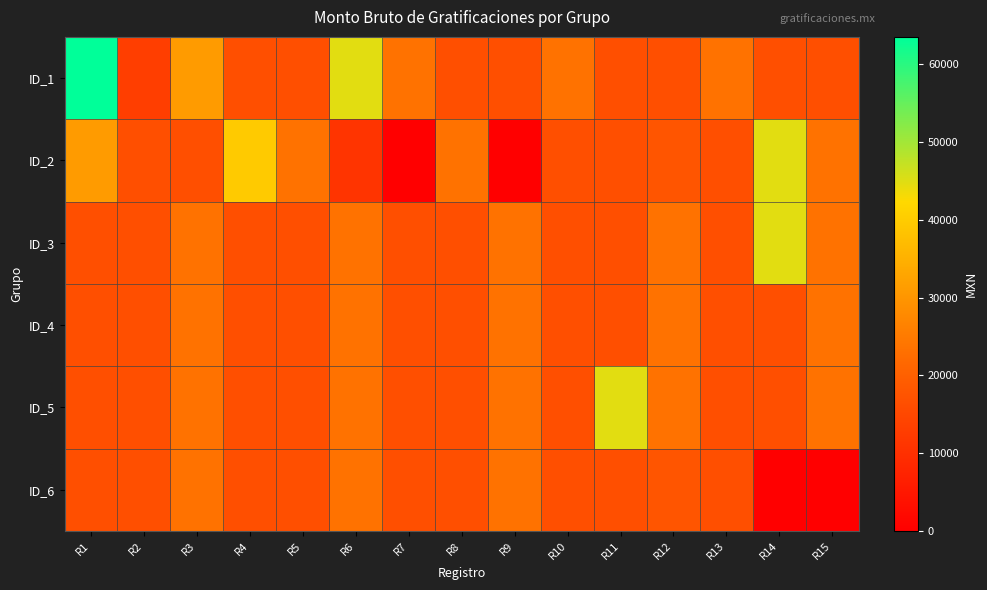

Reading left to right, what are all the values shown in this chart?

ID_1: R1=63551.3	R2=13018.7	R3=31050.7	R4=16448.0	R5=16448.0	R6=44792.7	R7=23498.7	R8=16448.0	R9=16448.0	R10=23498.7	R11=16448.0	R12=16448.0	R13=23498.7	R14=16448.0	R15=16448.0
ID_2: R1=31050.7	R2=16448.0	R3=16448.0	R4=39791.3	R5=23498.7	R6=11040.4	R7=0.0	R8=23498.7	R9=0.0	R10=16448.0	R11=16448.0	R12=17626.3	R13=16448.0	R14=44792.7	R15=23498.7
ID_3: R1=16448.0	R2=16448.0	R3=23498.7	R4=16448.0	R5=16448.0	R6=23498.7	R7=16448.0	R8=16448.0	R9=23498.7	R10=16448.0	R11=16448.0	R12=23498.7	R13=16448.0	R14=44792.7	R15=23498.7
ID_4: R1=16448.0	R2=16448.0	R3=23498.7	R4=16448.0	R5=16448.0	R6=23498.7	R7=16448.0	R8=16448.0	R9=23498.7	R10=16448.0	R11=16448.0	R12=23498.7	R13=16448.0	R14=16448.0	R15=23498.7
ID_5: R1=16448.0	R2=16448.0	R3=23498.7	R4=16448.0	R5=16448.0	R6=23498.7	R7=16448.0	R8=16448.0	R9=23498.7	R10=16448.0	R11=44792.7	R12=23498.7	R13=16448.0	R14=16448.0	R15=23498.7
ID_6: R1=16448.0	R2=16448.0	R3=23498.7	R4=16448.0	R5=16448.0	R6=23498.7	R7=16448.0	R8=16448.0	R9=23498.7	R10=16448.0	R11=16448.0	R12=17626.3	R13=16448.0	R14=0.0	R15=0.0